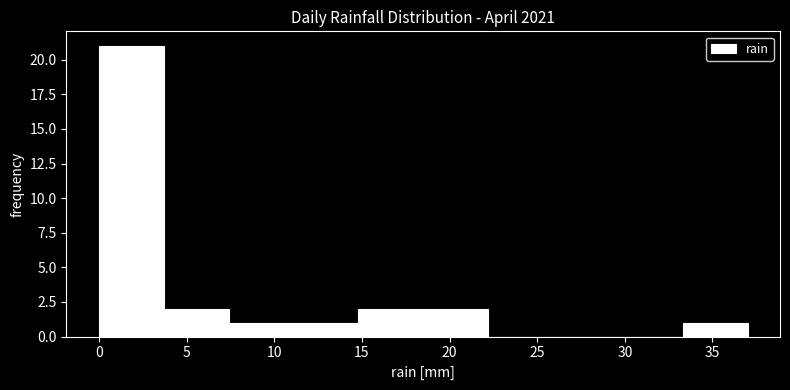

Reading left to right, transcribe this chart: for each bar, give the range it covers on the x-axis and its height. Neither the bar edges nor the heights are printed on the chart, so give them approximately, as read against the axes.

0.0 to 3.7: 21
3.7 to 7.4: 2
7.4 to 11.1: 1
11.1 to 14.8: 1
14.8 to 18.5: 2
18.5 to 22.2: 2
22.2 to 25.9: 0
25.9 to 29.6: 0
29.6 to 33.3: 0
33.3 to 37.0: 1